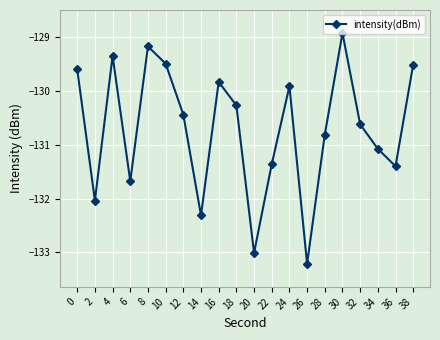

Which has a higher value, 18 or 6?

18